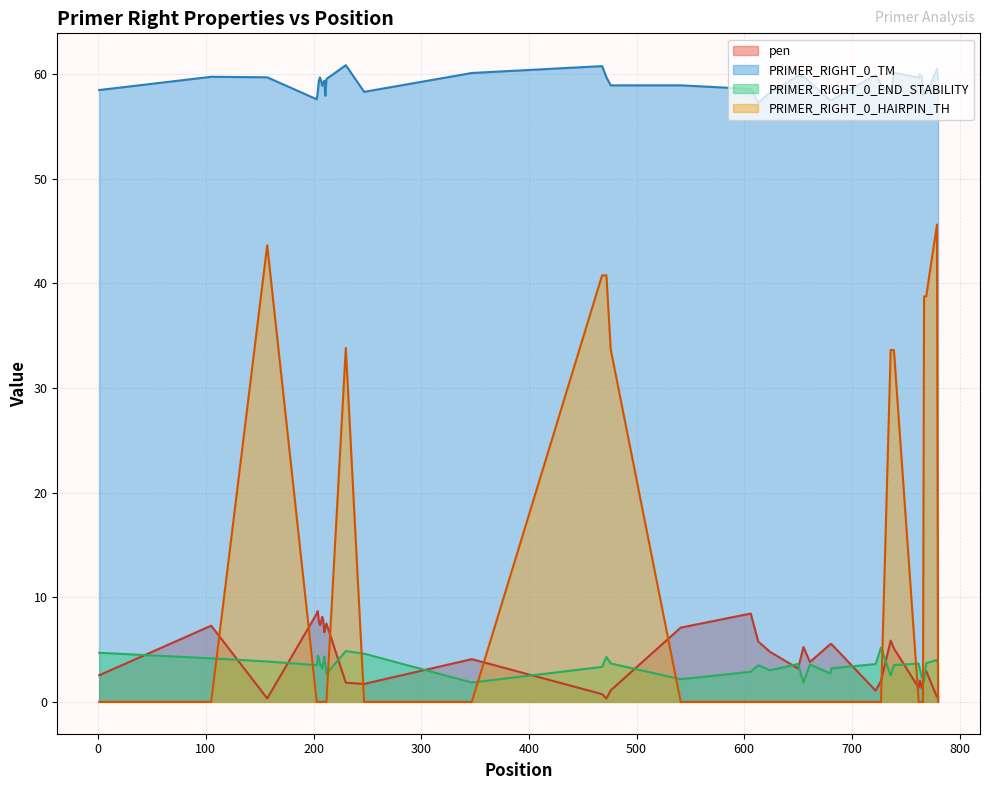

True or false: PRIMER_RIGHT_0_TM and PRIMER_RIGHT_0_END_STABILITY cross at least once.

False